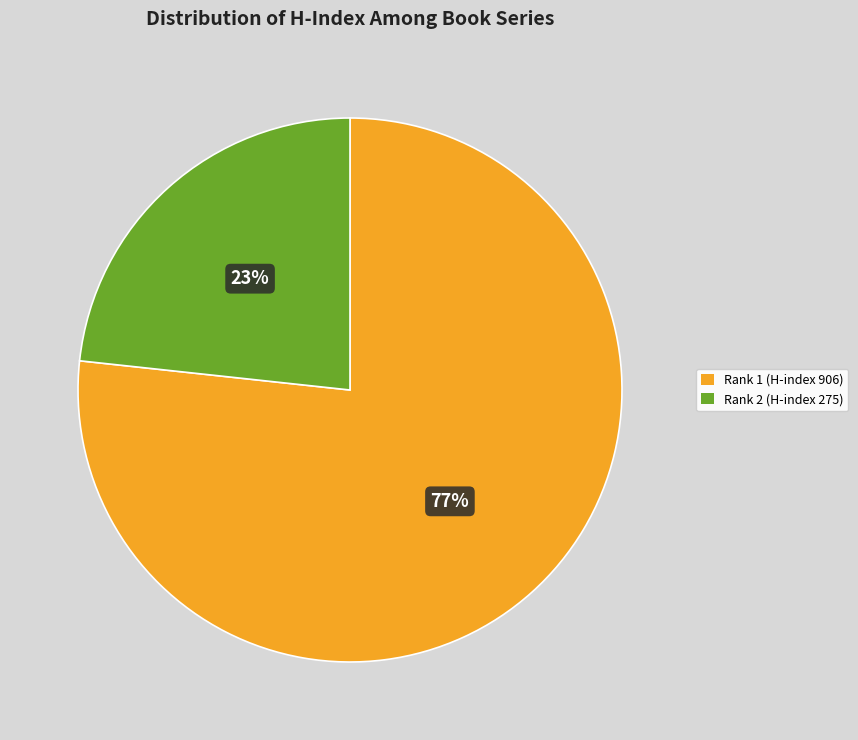

True or false: Rank 1 (H-index 906) accounts for 77% of the total.

True